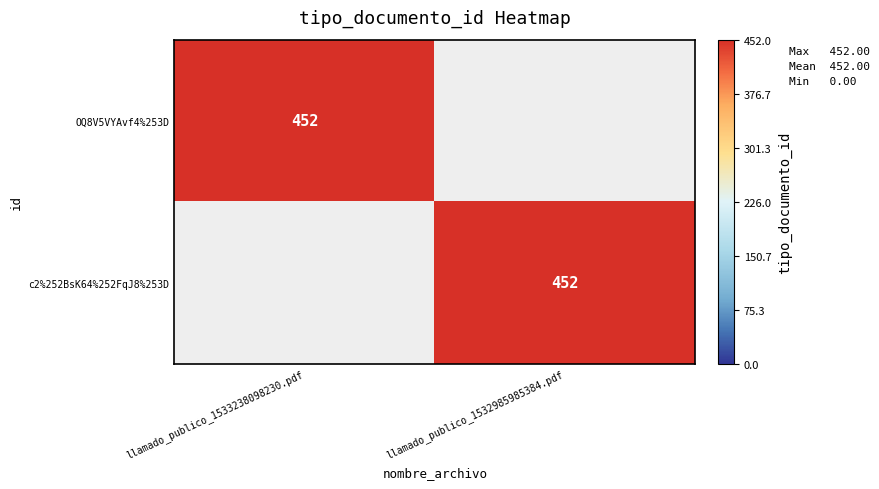

What is the total value across all series at llamado_publico_1532985985384.pdf?

452